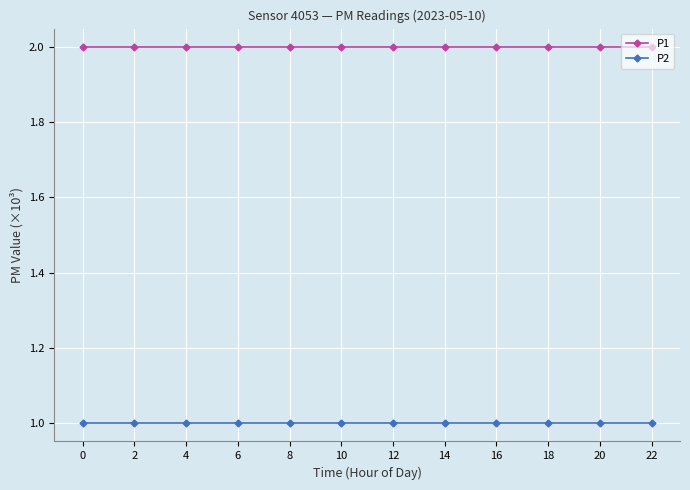

How many series are shown in this chart?

2